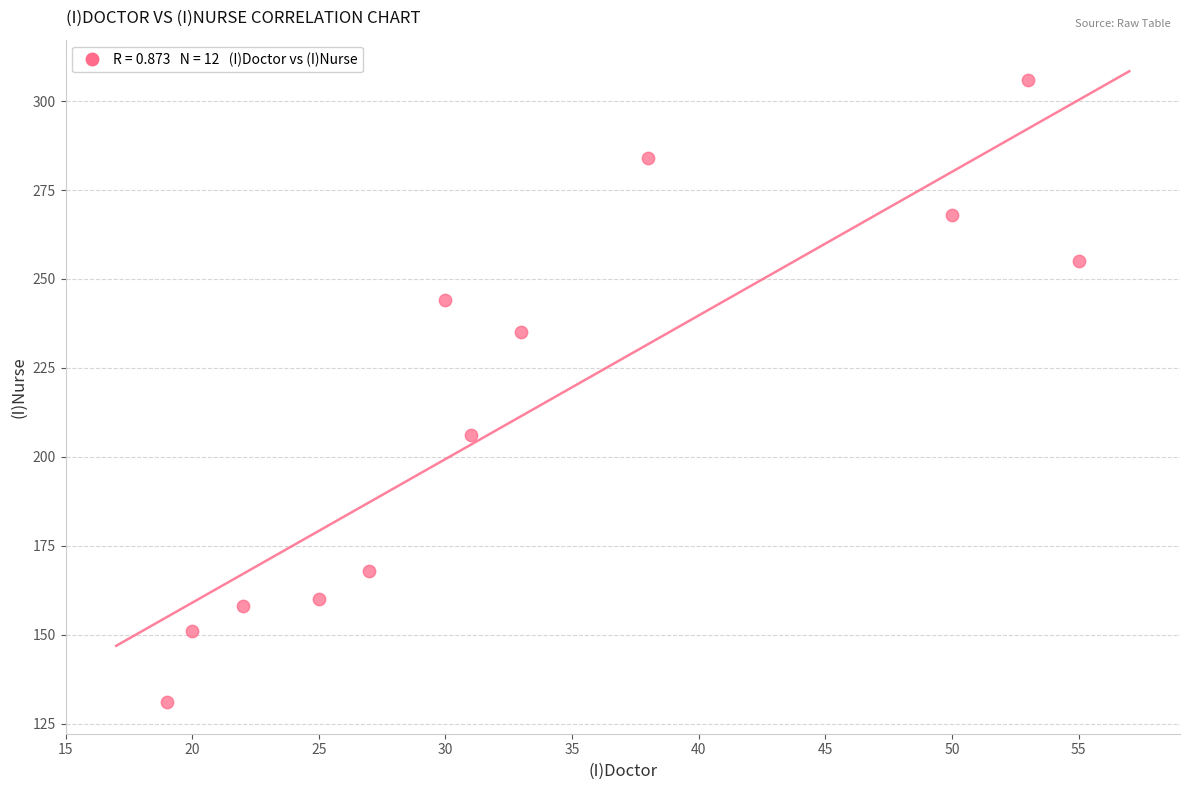

What is the range of Y values (max minus min)?

175